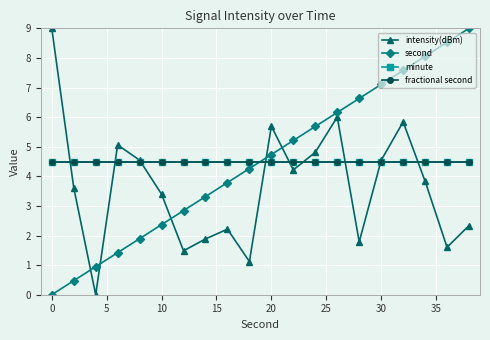

Does the chart have visible grid lines?

Yes